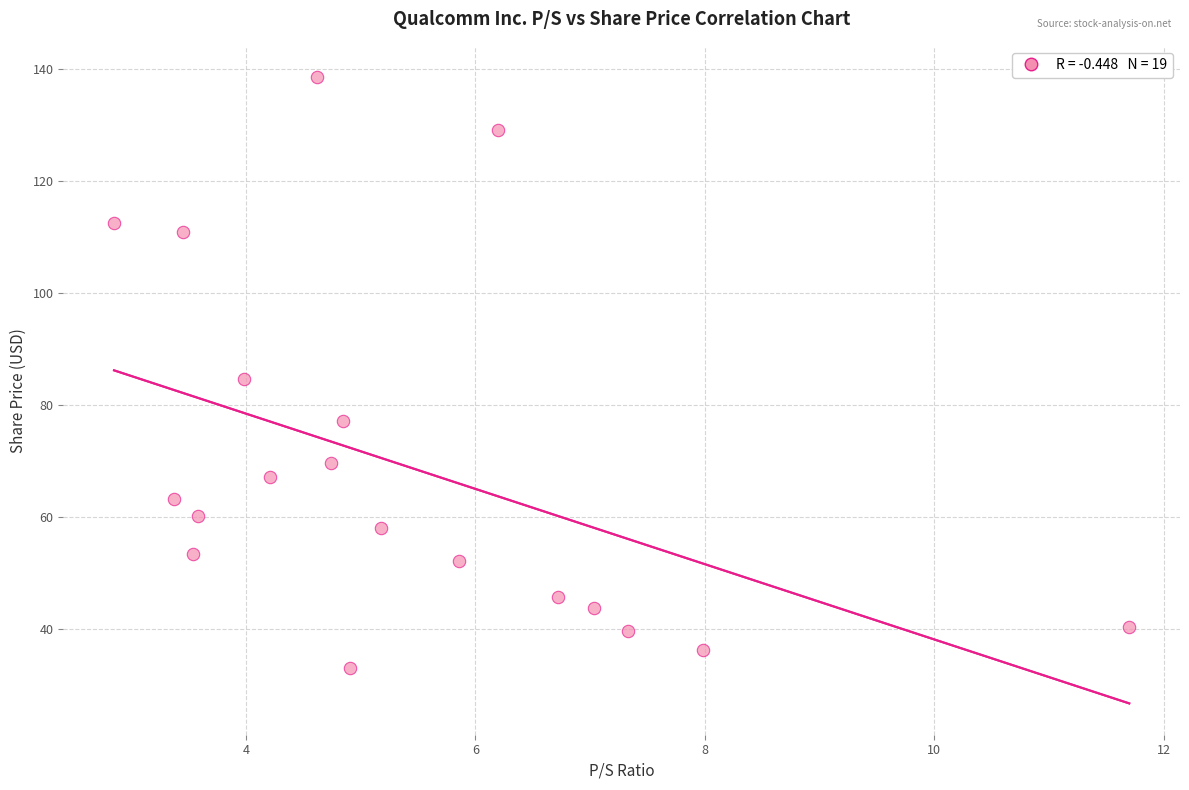

What is the range of Y values (max minus min)?

105.4